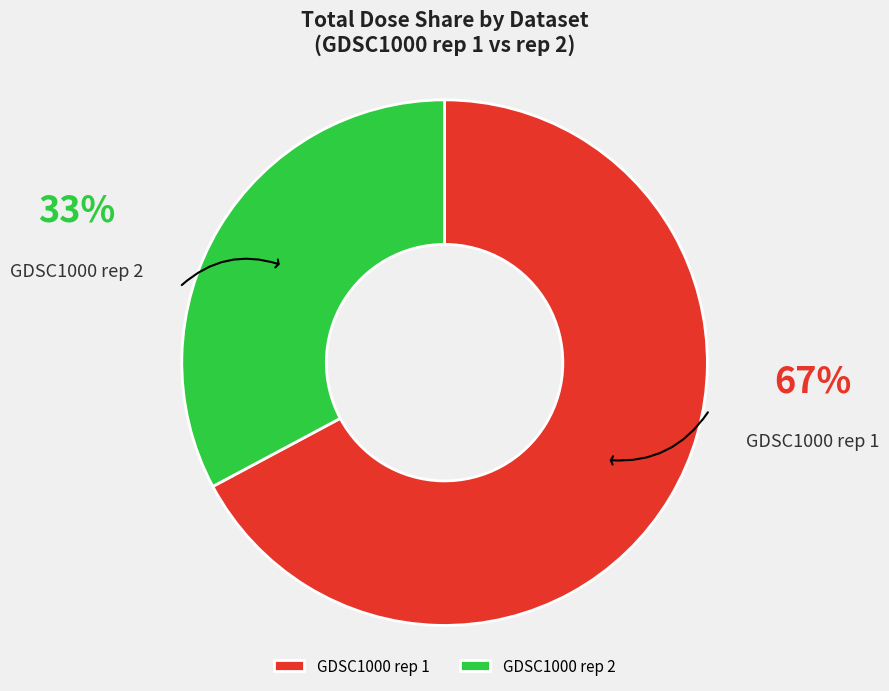

Does GDSC1000 rep 1 represent more than half of the total?

Yes